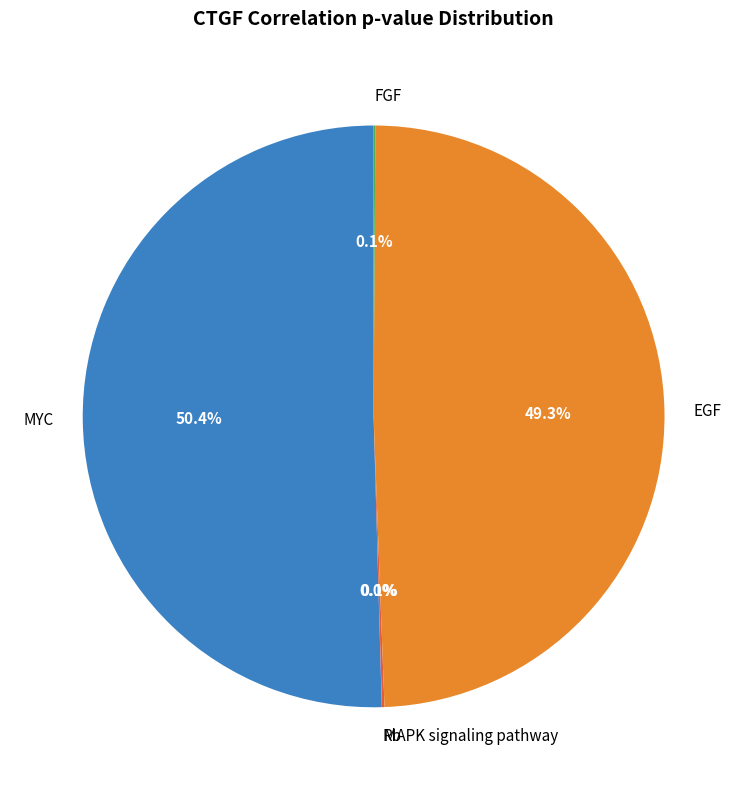

What is the total percentage of MYC and EGF?

99.8%